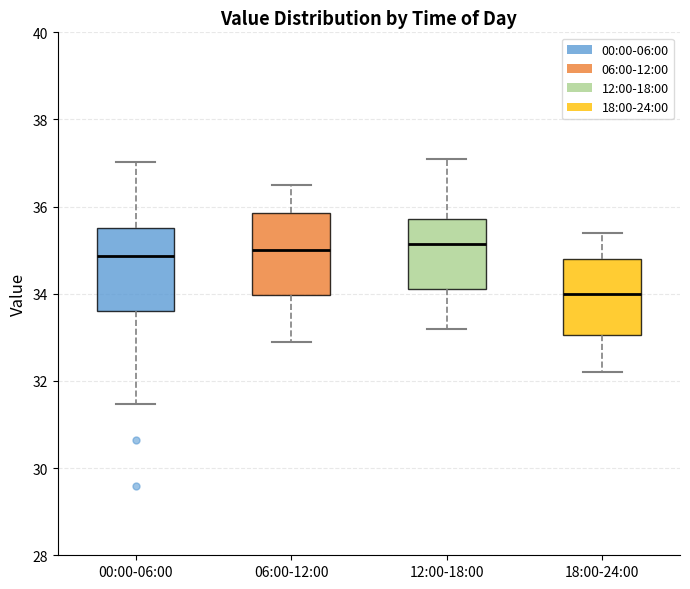

Which box's median line is the lowest?

18:00-24:00